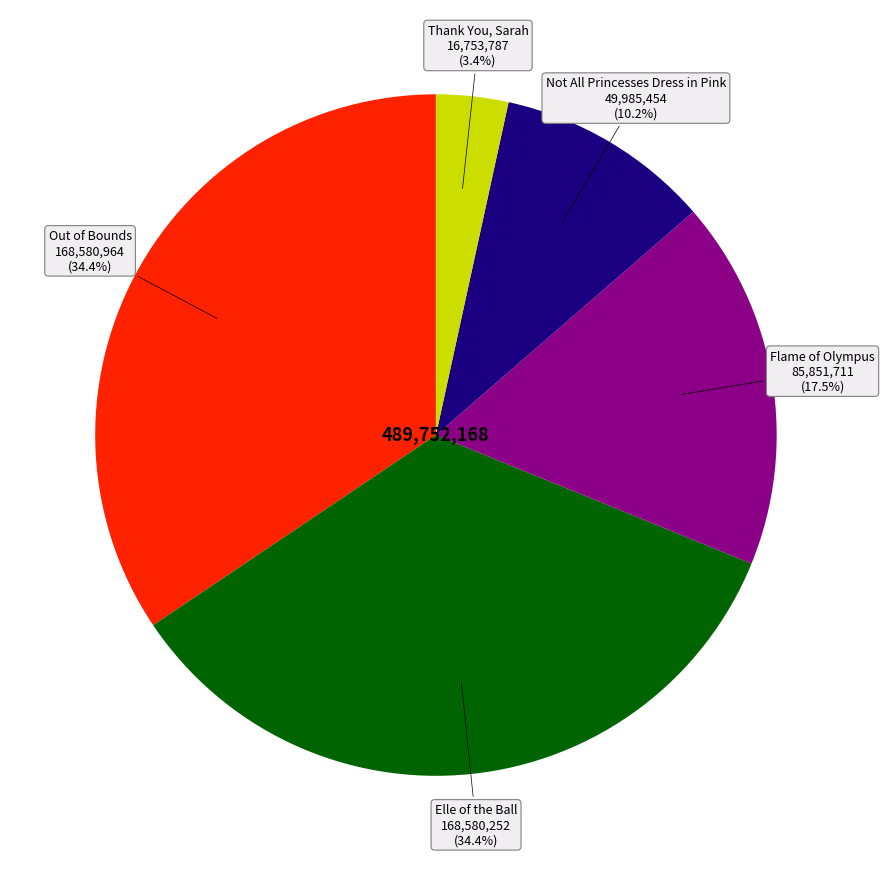

Is there any slice that represents more than half of the pie?

No